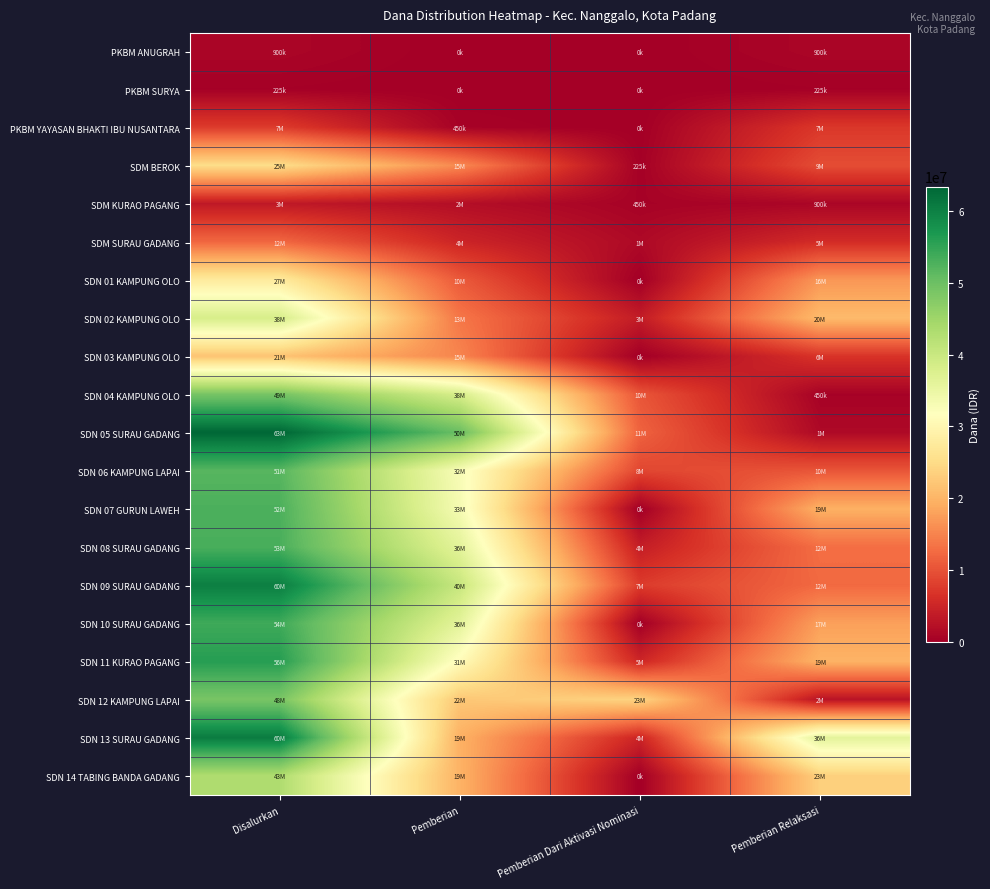

Reading left to right, list all the values displayed in this chart.

PKBM ANUGRAH: Disalurkan=900000	Pemberian=0	Pemberian Dari Aktivasi Nominasi=0	Pemberian Relaksasi=900000
PKBM SURYA: Disalurkan=225000	Pemberian=0	Pemberian Dari Aktivasi Nominasi=0	Pemberian Relaksasi=225000
PKBM YAYASAN BHAKTI IBU NUSANTARA: Disalurkan=7650000	Pemberian=450000	Pemberian Dari Aktivasi Nominasi=0	Pemberian Relaksasi=7200000
SDM BEROK: Disalurkan=25200000	Pemberian=15525000	Pemberian Dari Aktivasi Nominasi=225000	Pemberian Relaksasi=9450000
SDM KURAO PAGANG: Disalurkan=3375000	Pemberian=2025000	Pemberian Dari Aktivasi Nominasi=450000	Pemberian Relaksasi=900000
SDM SURAU GADANG: Disalurkan=12150000	Pemberian=4950000	Pemberian Dari Aktivasi Nominasi=1350000	Pemberian Relaksasi=5850000
SDN 01 KAMPUNG OLO: Disalurkan=27675000	Pemberian=10800000	Pemberian Dari Aktivasi Nominasi=0	Pemberian Relaksasi=16875000
SDN 02 KAMPUNG OLO: Disalurkan=38250000	Pemberian=13725000	Pemberian Dari Aktivasi Nominasi=3825000	Pemberian Relaksasi=20700000
SDN 03 KAMPUNG OLO: Disalurkan=21825000	Pemberian=15075000	Pemberian Dari Aktivasi Nominasi=0	Pemberian Relaksasi=6750000
SDN 04 KAMPUNG OLO: Disalurkan=49050000	Pemberian=38250000	Pemberian Dari Aktivasi Nominasi=10350000	Pemberian Relaksasi=450000
SDN 05 SURAU GADANG: Disalurkan=63450000	Pemberian=50400000	Pemberian Dari Aktivasi Nominasi=11700000	Pemberian Relaksasi=1350000
SDN 06 KAMPUNG LAPAI: Disalurkan=51975000	Pemberian=32850000	Pemberian Dari Aktivasi Nominasi=8775000	Pemberian Relaksasi=10350000
SDN 07 GURUN LAWEH: Disalurkan=52875000	Pemberian=33300000	Pemberian Dari Aktivasi Nominasi=0	Pemberian Relaksasi=19575000
SDN 08 SURAU GADANG: Disalurkan=53100000	Pemberian=36225000	Pemberian Dari Aktivasi Nominasi=4050000	Pemberian Relaksasi=12825000
SDN 09 SURAU GADANG: Disalurkan=60300000	Pemberian=40275000	Pemberian Dari Aktivasi Nominasi=7650000	Pemberian Relaksasi=12375000
SDN 10 SURAU GADANG: Disalurkan=54000000	Pemberian=36225000	Pemberian Dari Aktivasi Nominasi=0	Pemberian Relaksasi=17775000
SDN 11 KURAO PAGANG: Disalurkan=56025000	Pemberian=31050000	Pemberian Dari Aktivasi Nominasi=5175000	Pemberian Relaksasi=19800000
SDN 12 KAMPUNG LAPAI: Disalurkan=48825000	Pemberian=22275000	Pemberian Dari Aktivasi Nominasi=23850000	Pemberian Relaksasi=2700000
SDN 13 SURAU GADANG: Disalurkan=60750000	Pemberian=19575000	Pemberian Dari Aktivasi Nominasi=4950000	Pemberian Relaksasi=36225000
SDN 14 TABING BANDA GADANG: Disalurkan=43200000	Pemberian=19800000	Pemberian Dari Aktivasi Nominasi=0	Pemberian Relaksasi=23400000